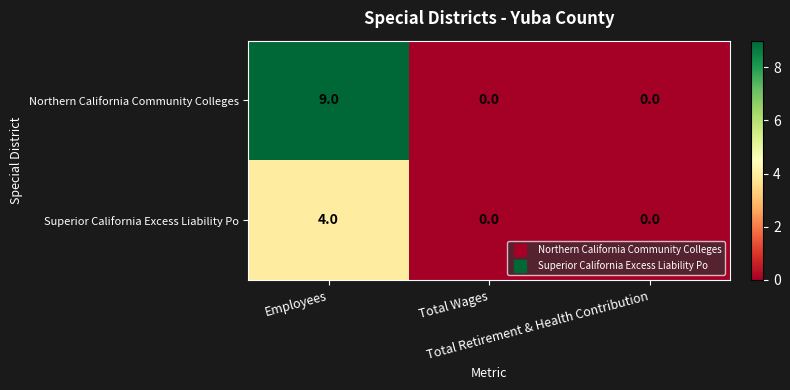

What is the sum of all Superior California Excess Liability Po values?

4